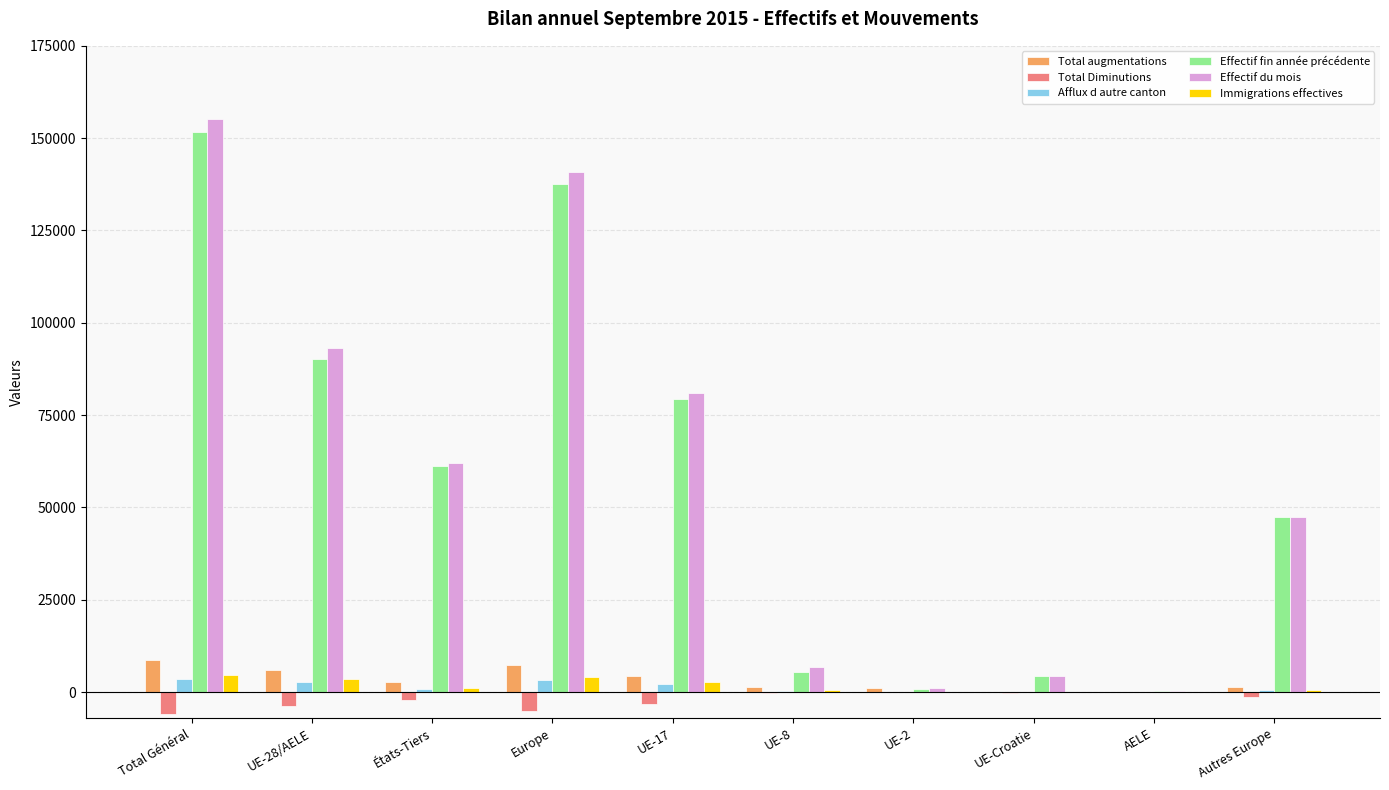

Which series has the widest spread of values?

Effectif du mois